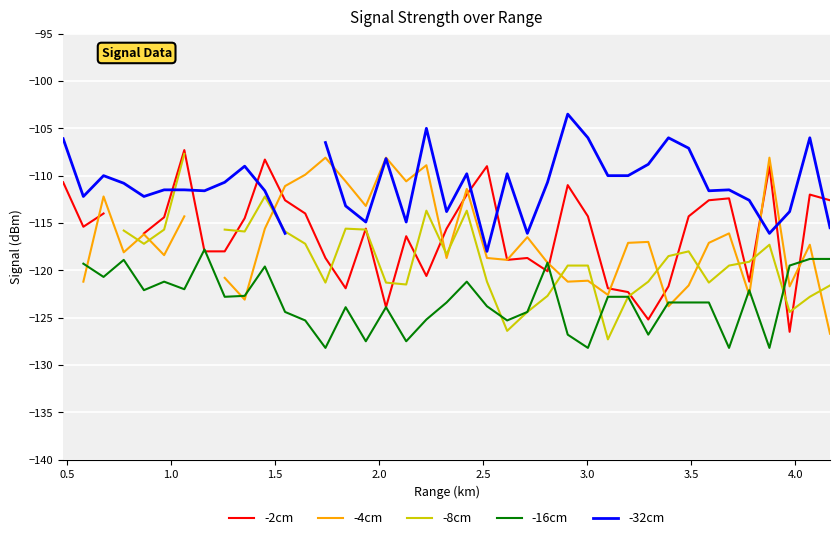

In -4cm, how many points are lower than both neighbors (excluding endpoints)?

12